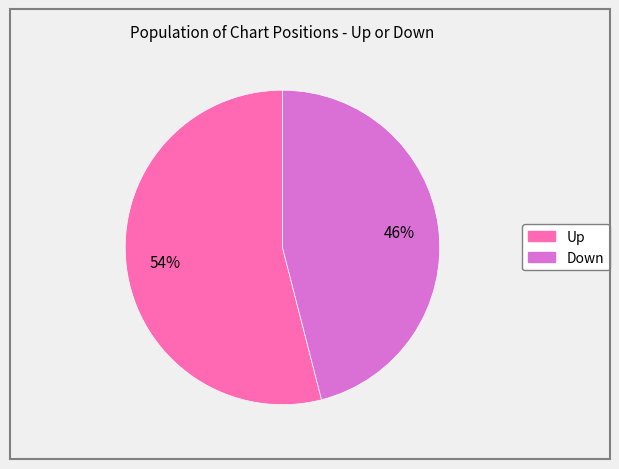

Is there a majority slice in this chart?

Yes